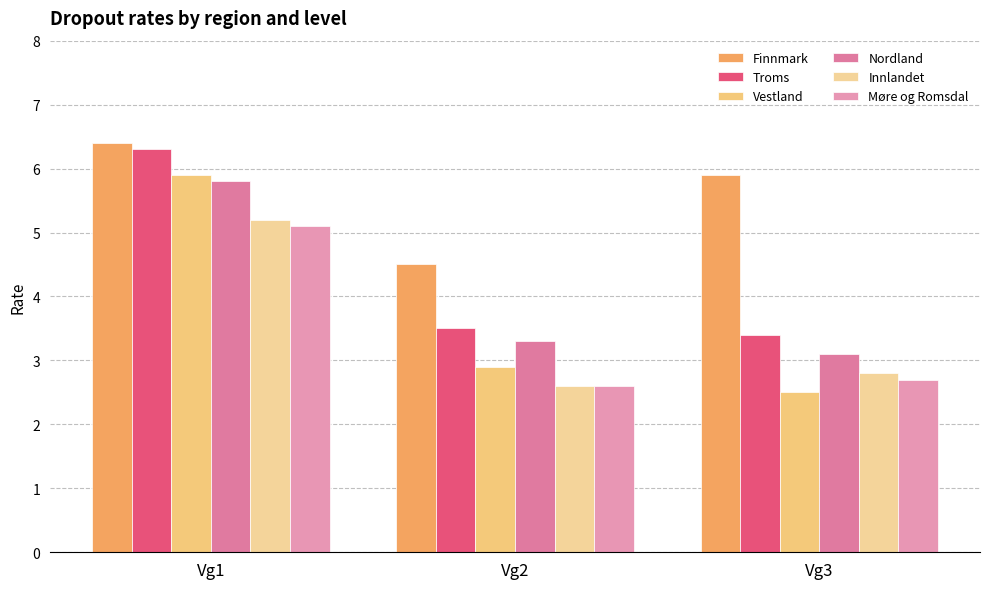

At which label is Vestland closest to 4?

Vg2